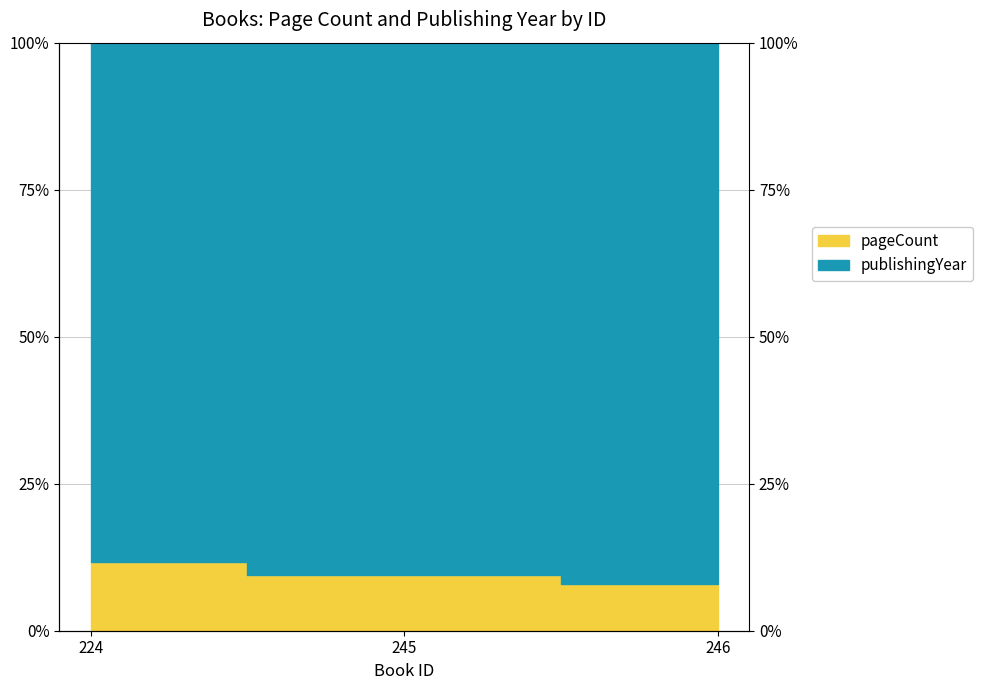

The value at 245 is 15.3. True or false?

False